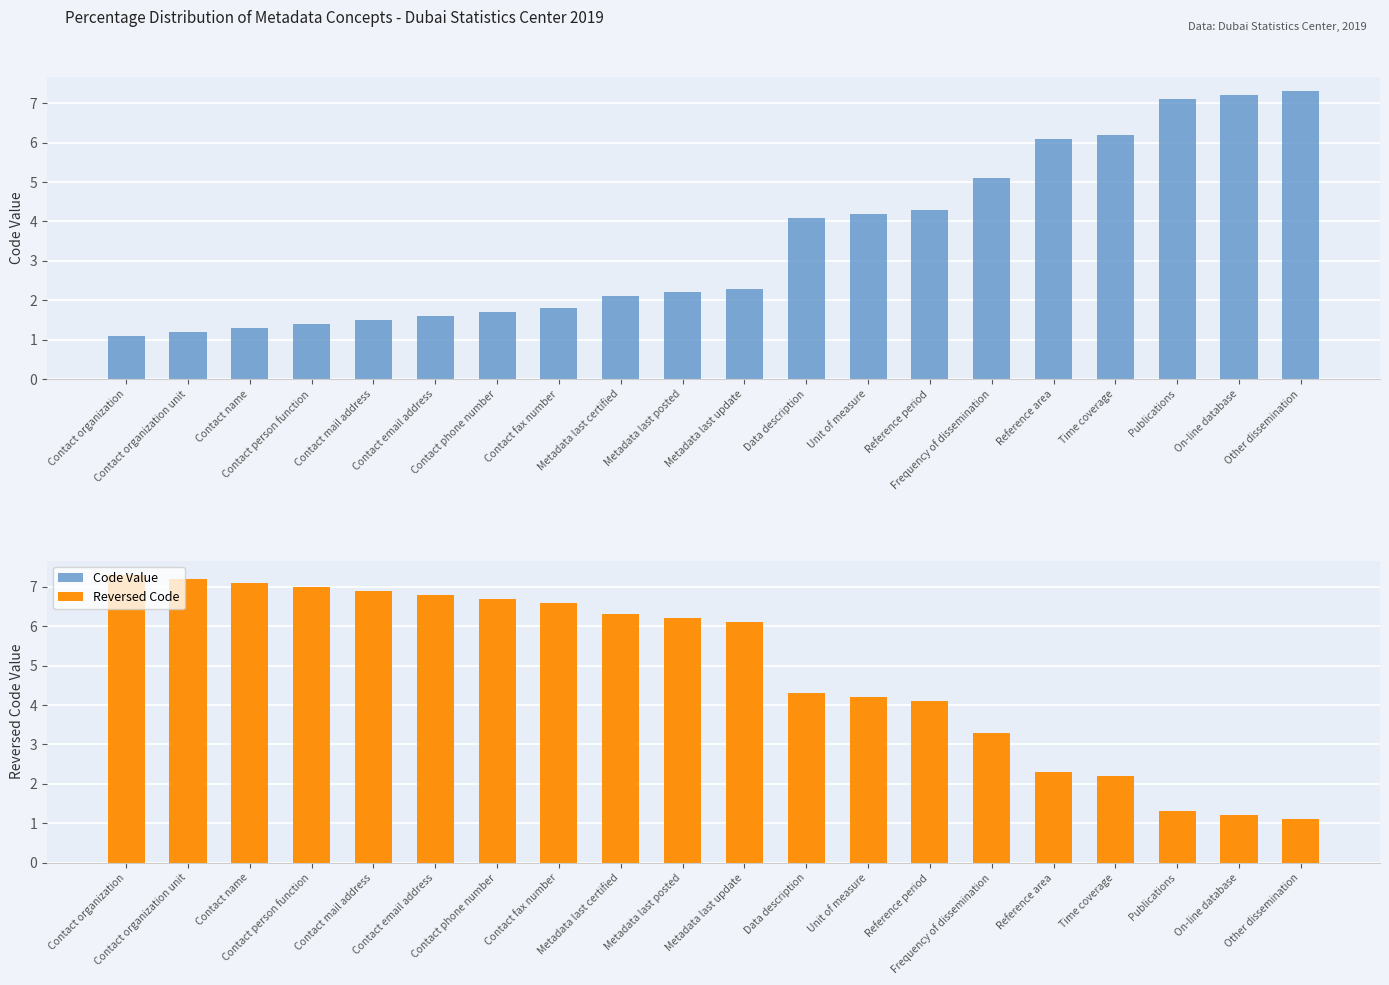

At Contact phone number, list the series in order from smallest to largest.

Code Value, Reversed Code